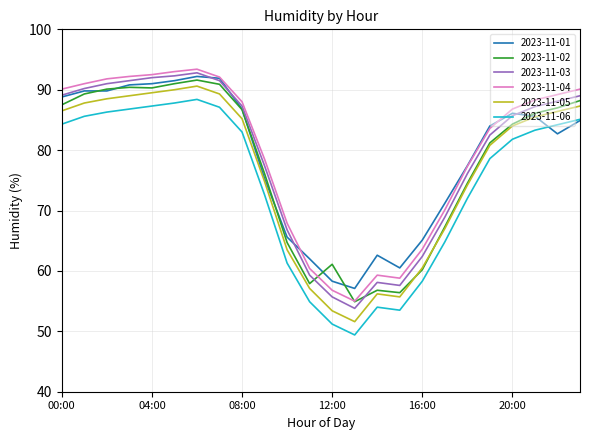

What is the smallest value displayed?

49.4